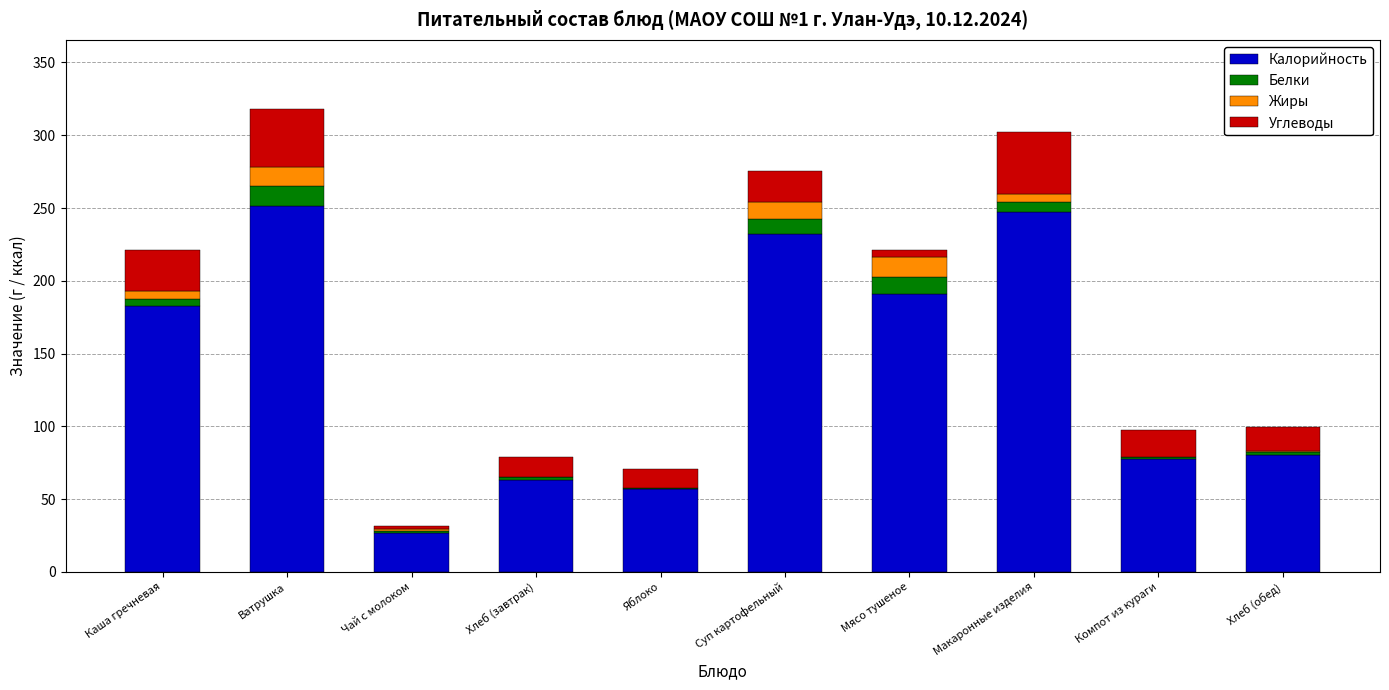

What is the highest value of the Калорийность series?

251.2